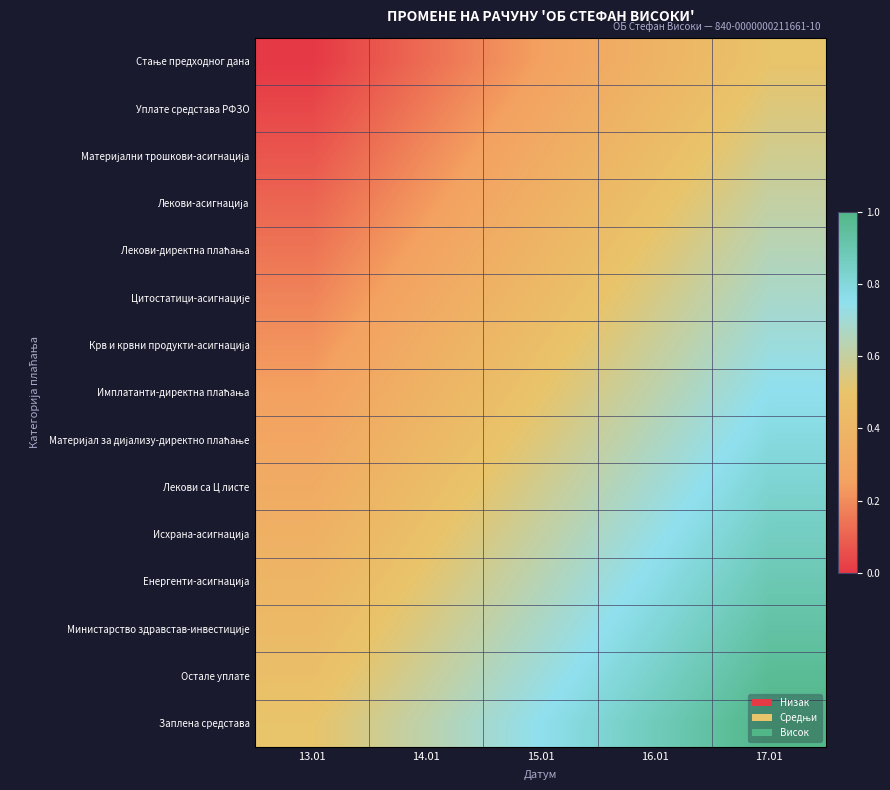

At how many categories does at least one series exceed 0?

5